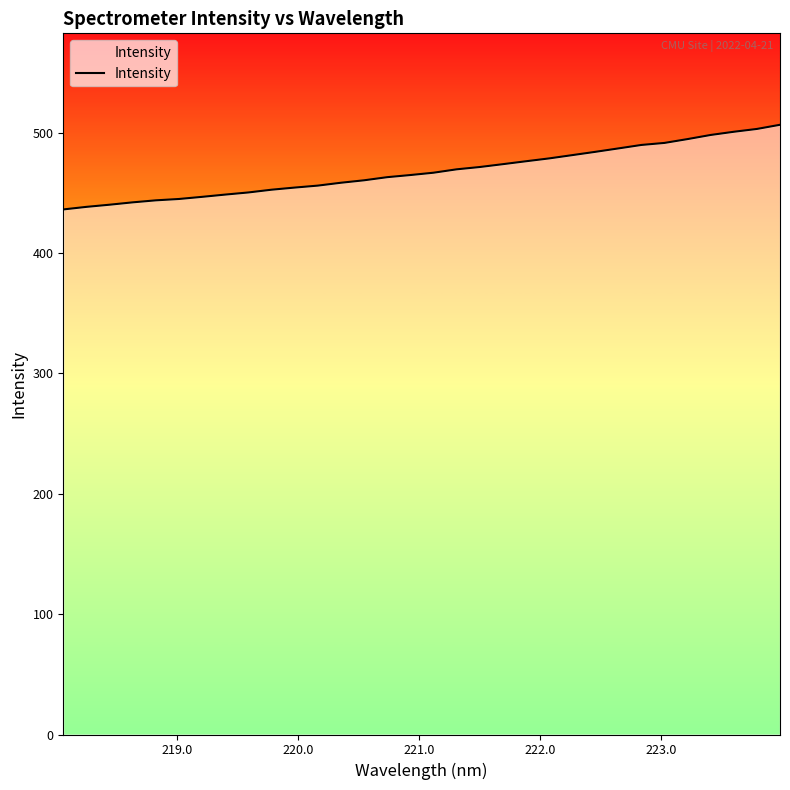

What is the difference between the maximum and minimum values?

70.3